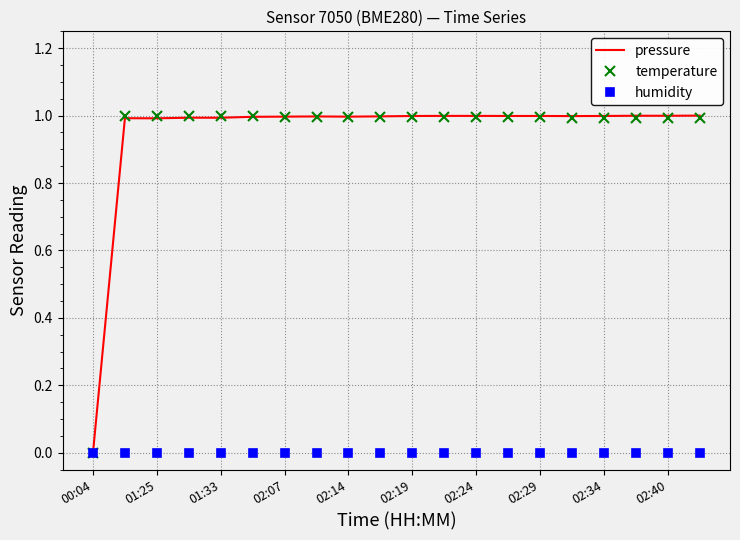

What is the greatest value displayed?

1.0